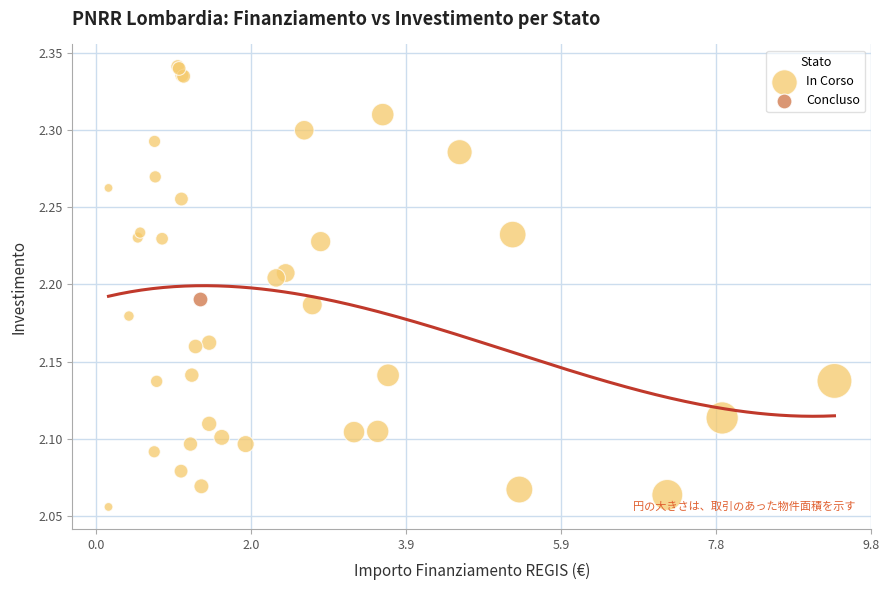

What are all the series names shown in the legend?

In Corso, Concluso